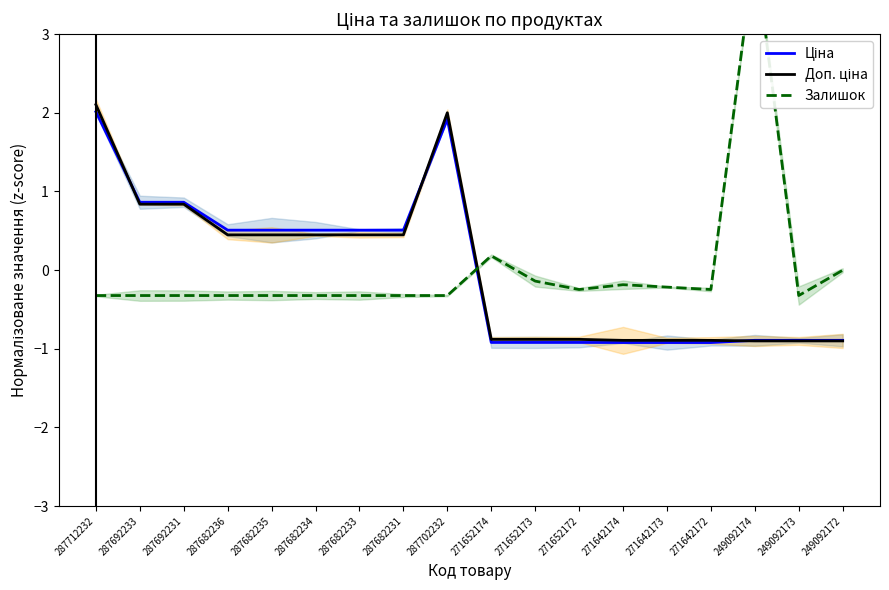

How many data points in Доп. ціна are above 0?

9